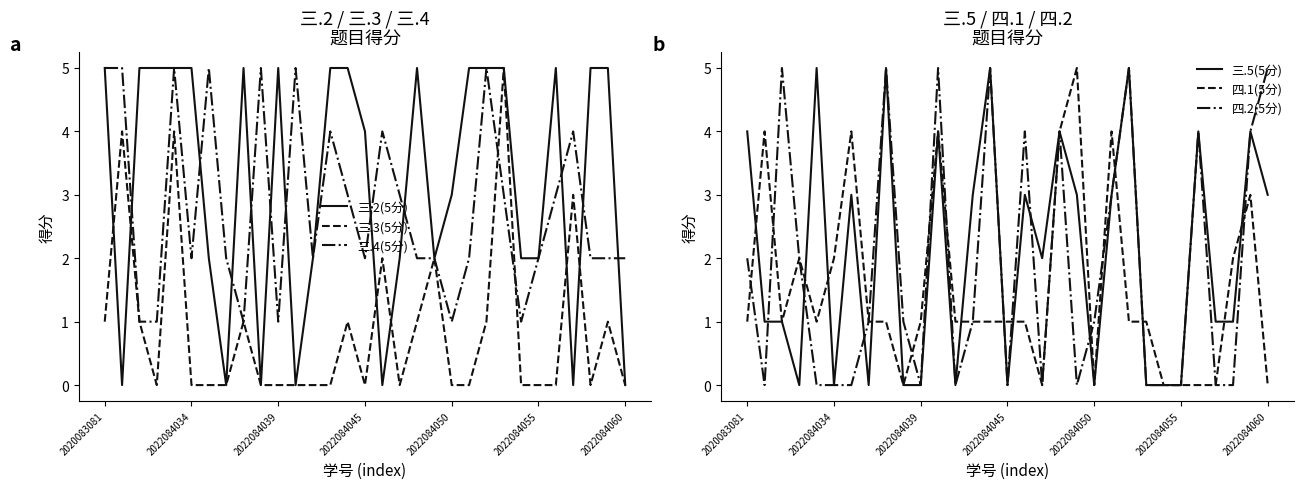

Which series has the largest total across all categories?

三.2(5分)